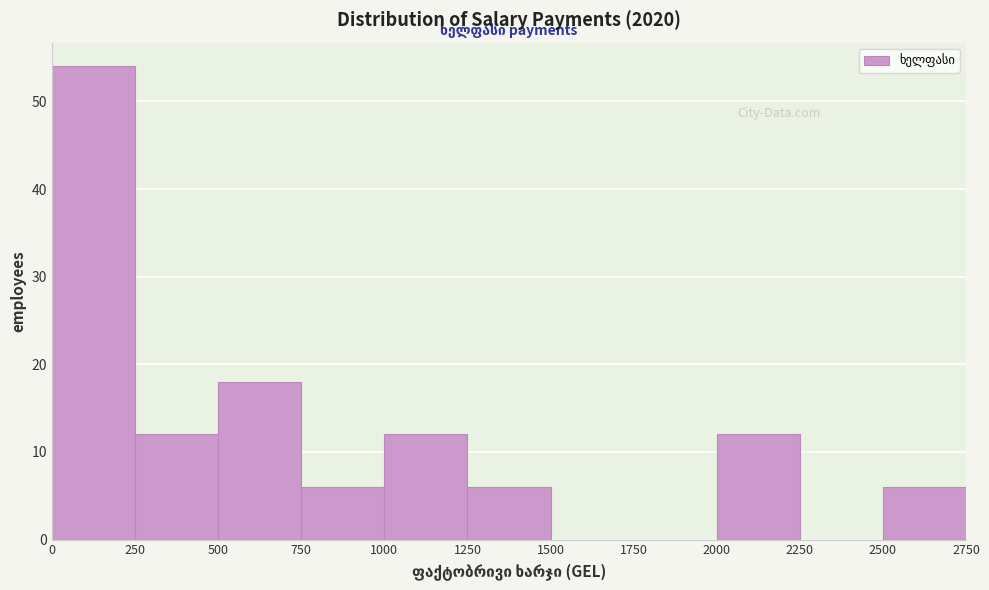

What is the height of the bar covering 750 to 1000 on the x-axis? The values are not printed on the chart, so give them approximately, as read against the axis.

6